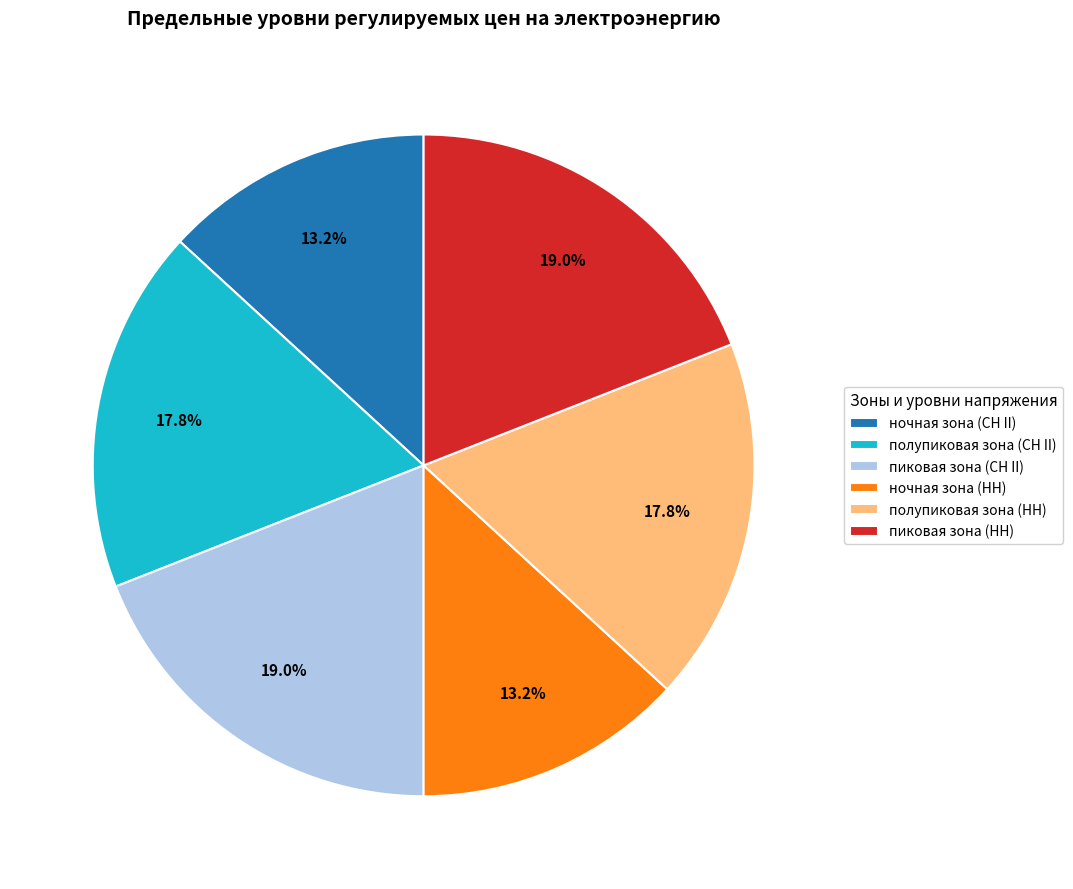

To the nearest percent, what is the average slice percentage?

17%